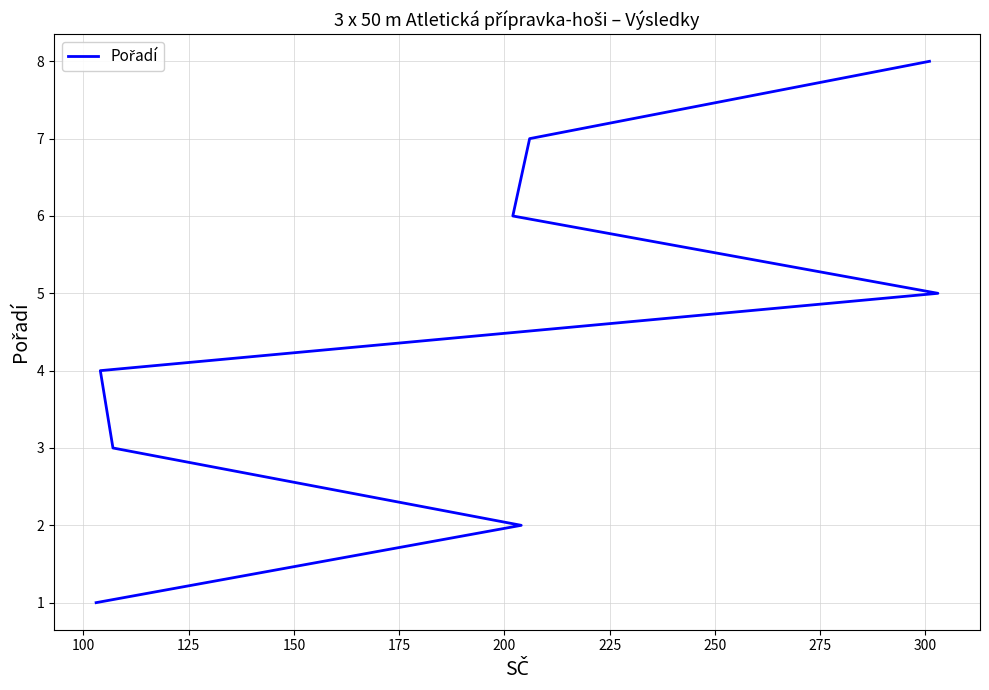

What is the value of the 5th point from the left?

5